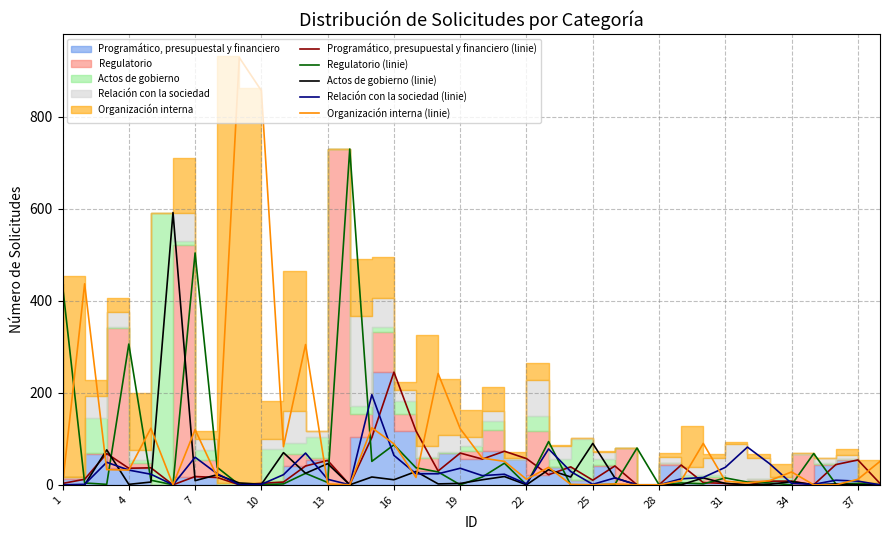

How many values in the Regulatorio (linie) series exceed 5?

18